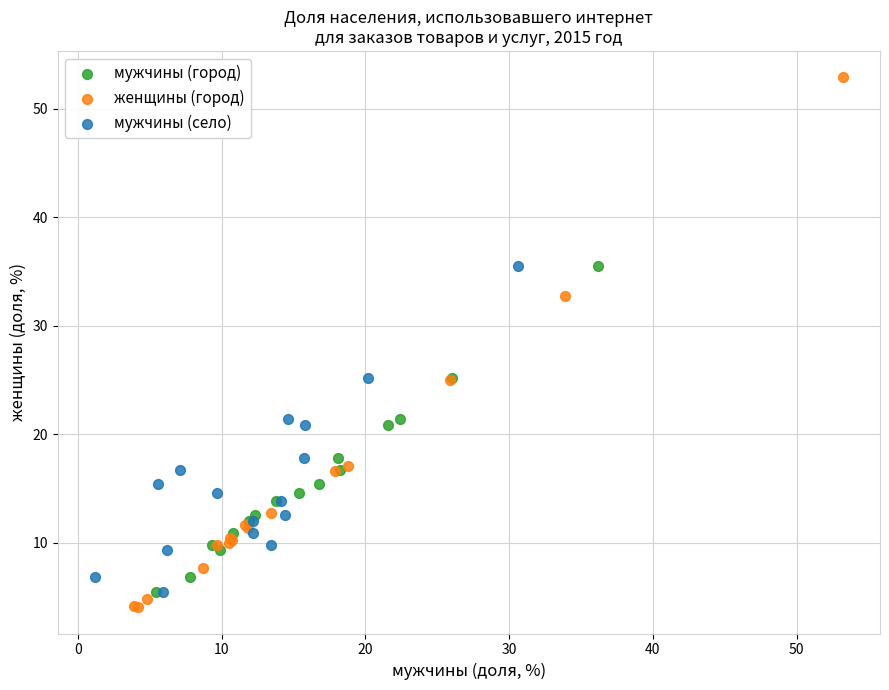

Which series contains the highest Y value?

женщины (город)